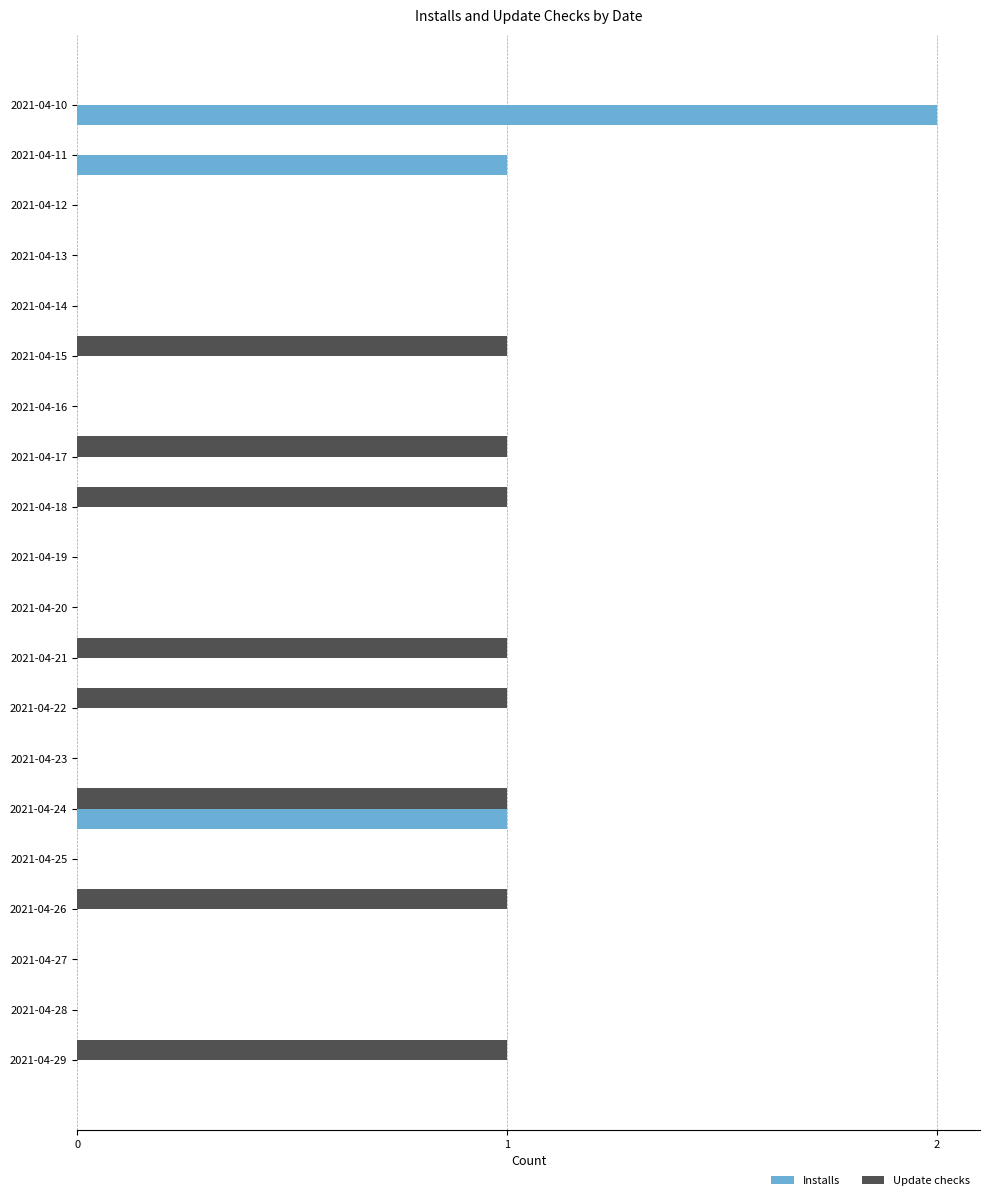

Count the Update checks values in the range 0 to 1.

20